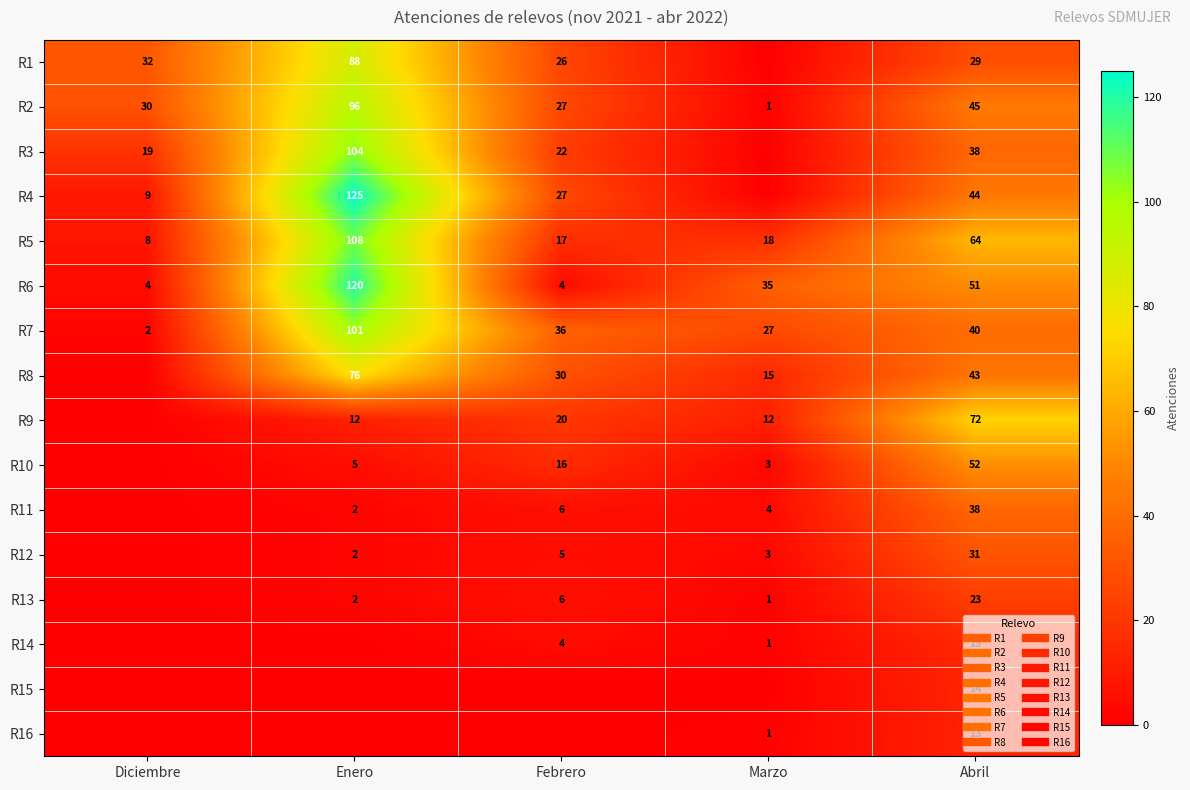

What is the sum of all R14 values?

20